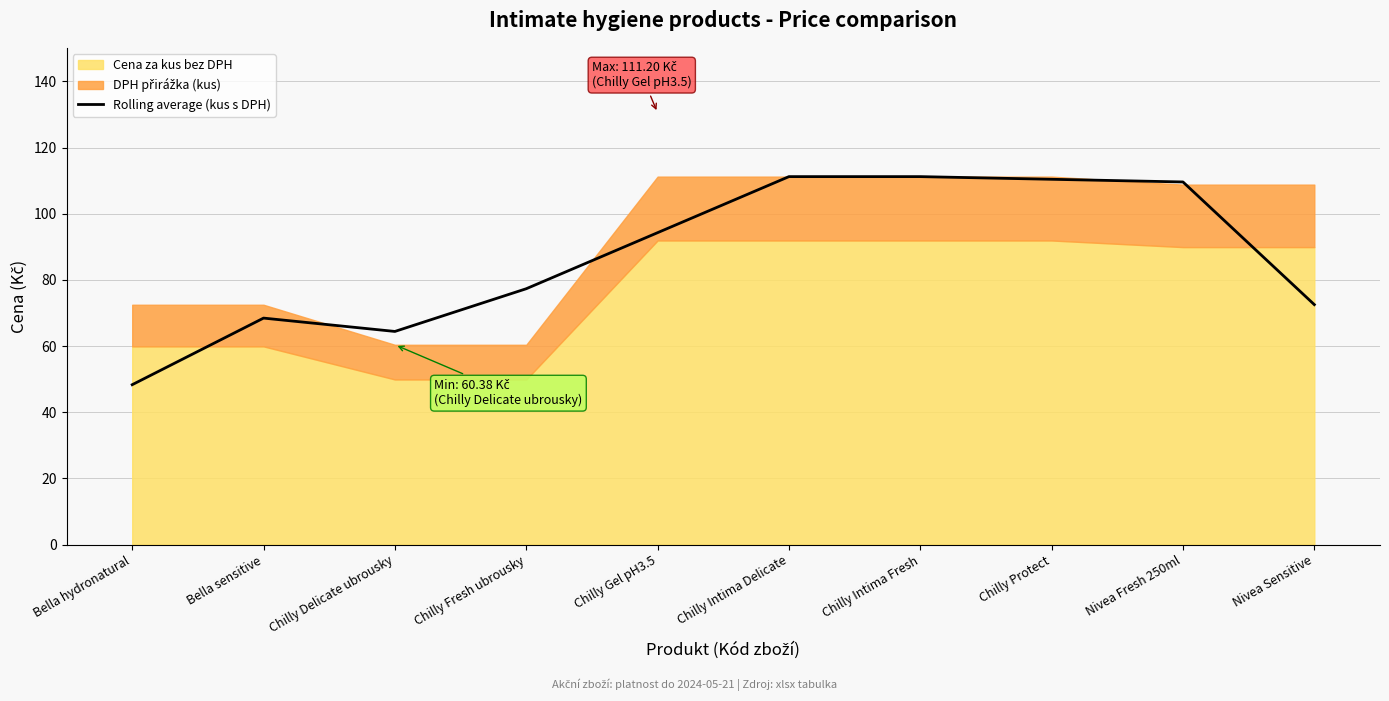

Which has a higher value, Nivea Sensitive or Chilly Protect?

Chilly Protect